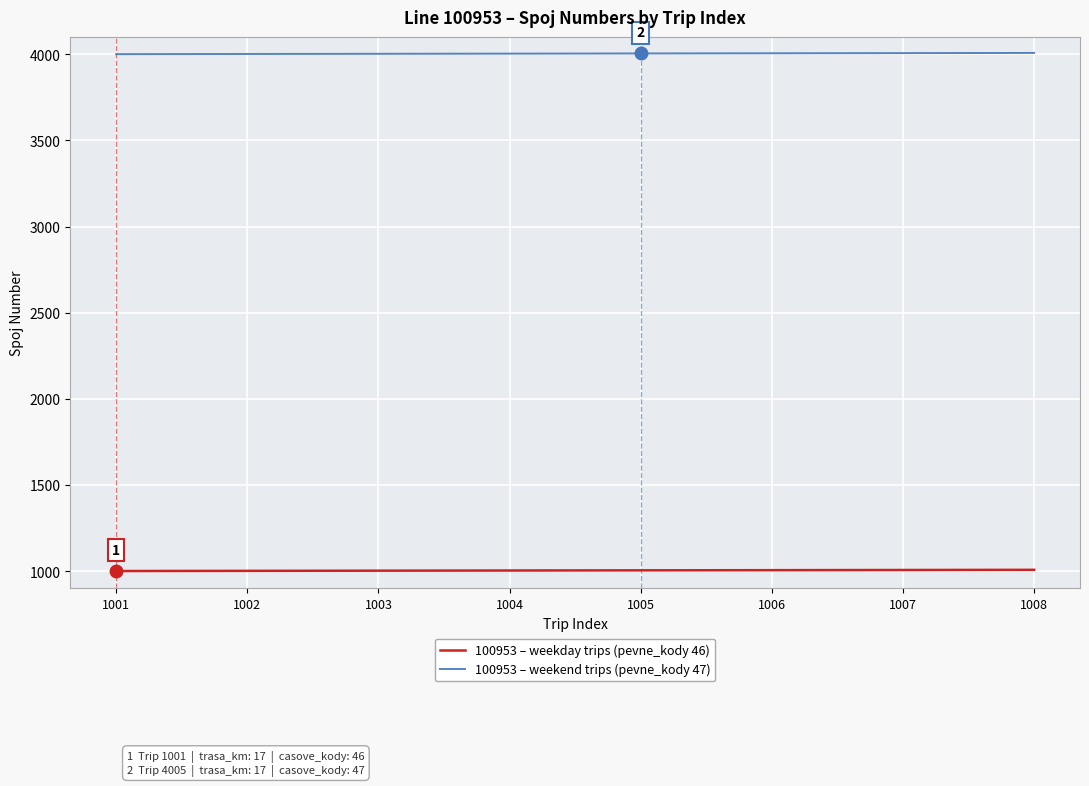

True or false: 100953 – weekend trips (pevne_kody 47) and 100953 – weekday trips (pevne_kody 46) cross at least once.

False